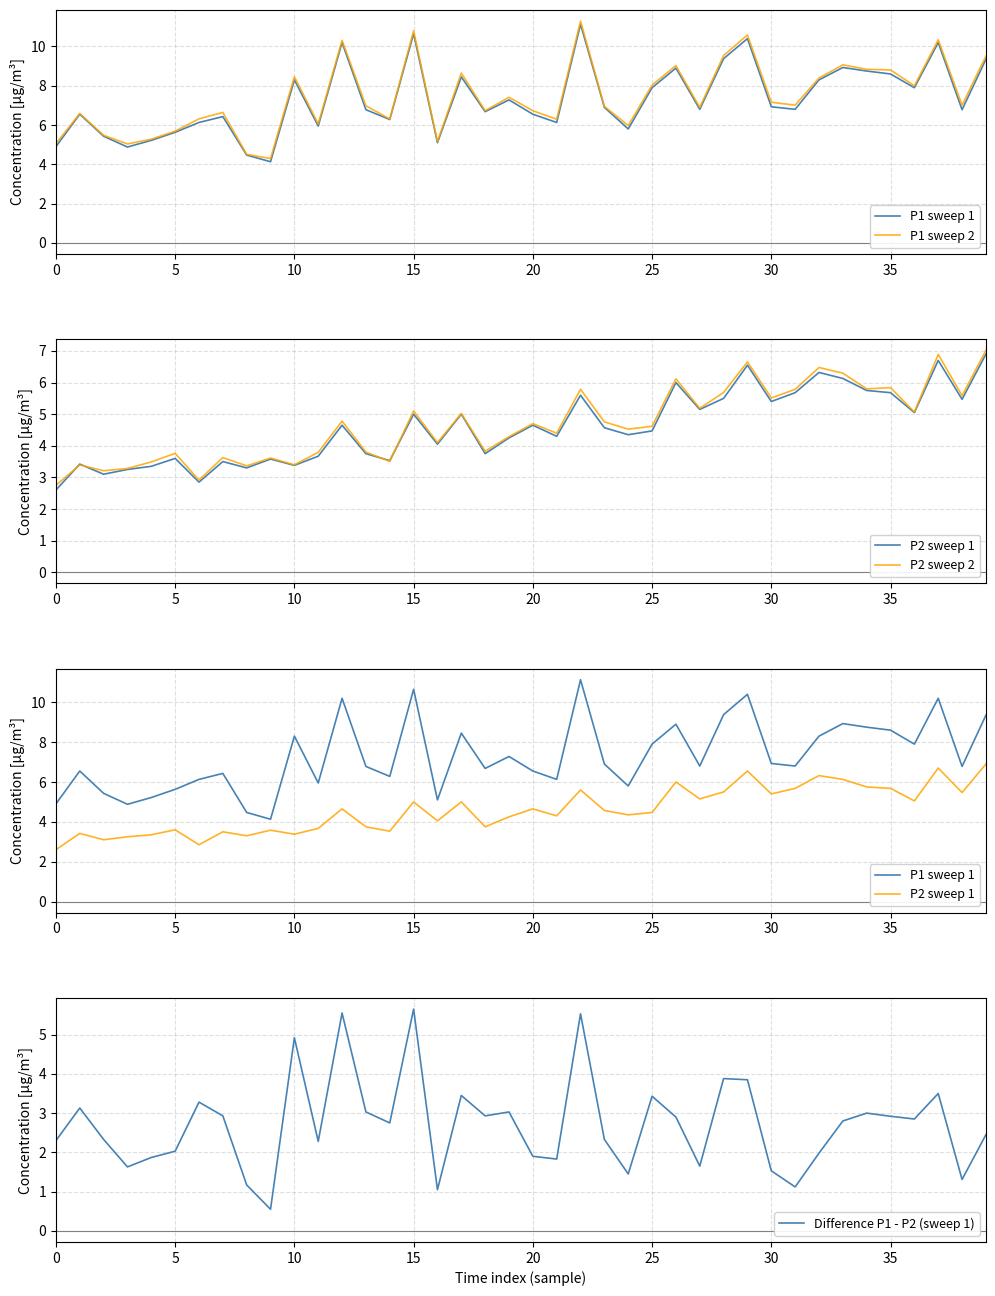

How many times do P2 sweep 2 and P2 sweep 1 cross each other?

4